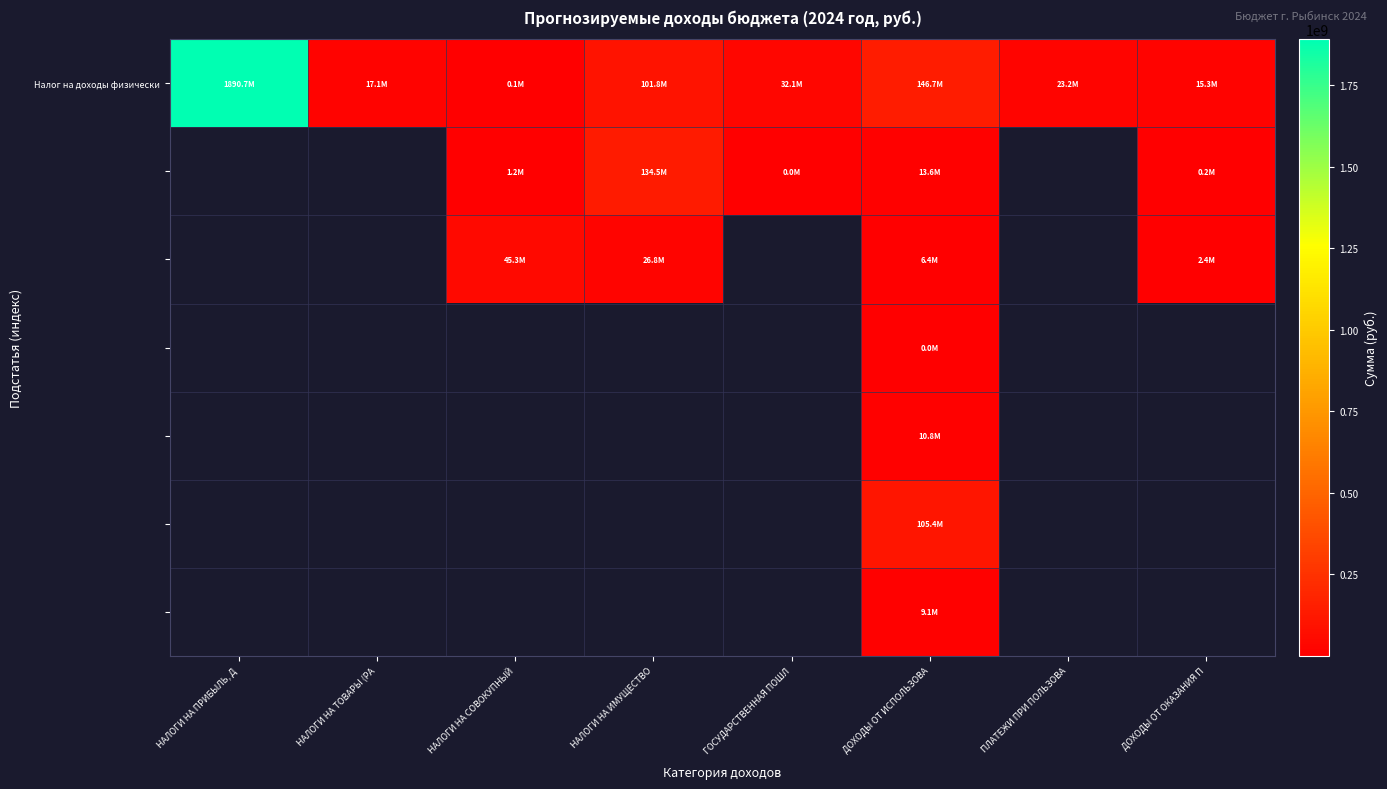

Which series has the largest total across all categories?

Налог на доходы физически